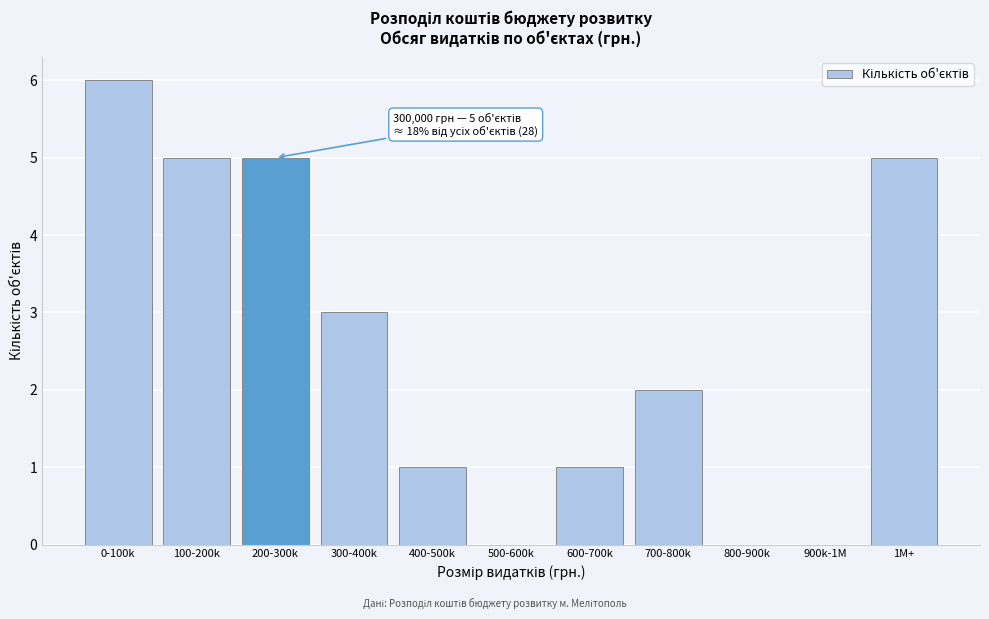

Reading left to right, what are all the values shown in this chart?

0-100k=6	100-200k=5	200-300k=5	300-400k=3	400-500k=1	500-600k=0	600-700k=1	700-800k=2	800-900k=0	900k-1M=0	1M+=5